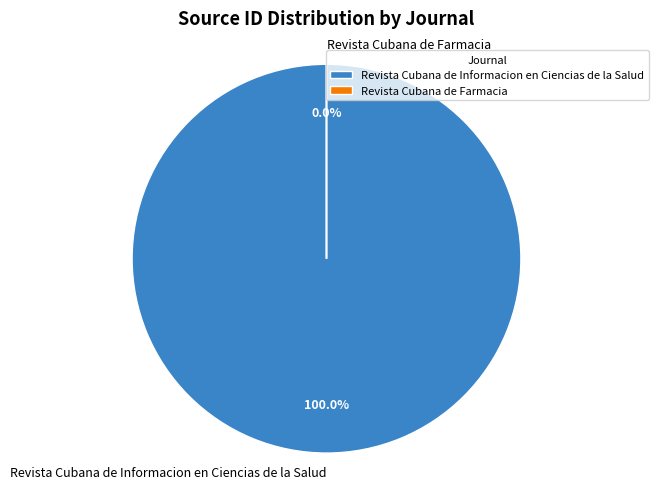

Is it true that Revista Cubana de Informacion en Ciencias de la Salud is 92% of the pie?

False